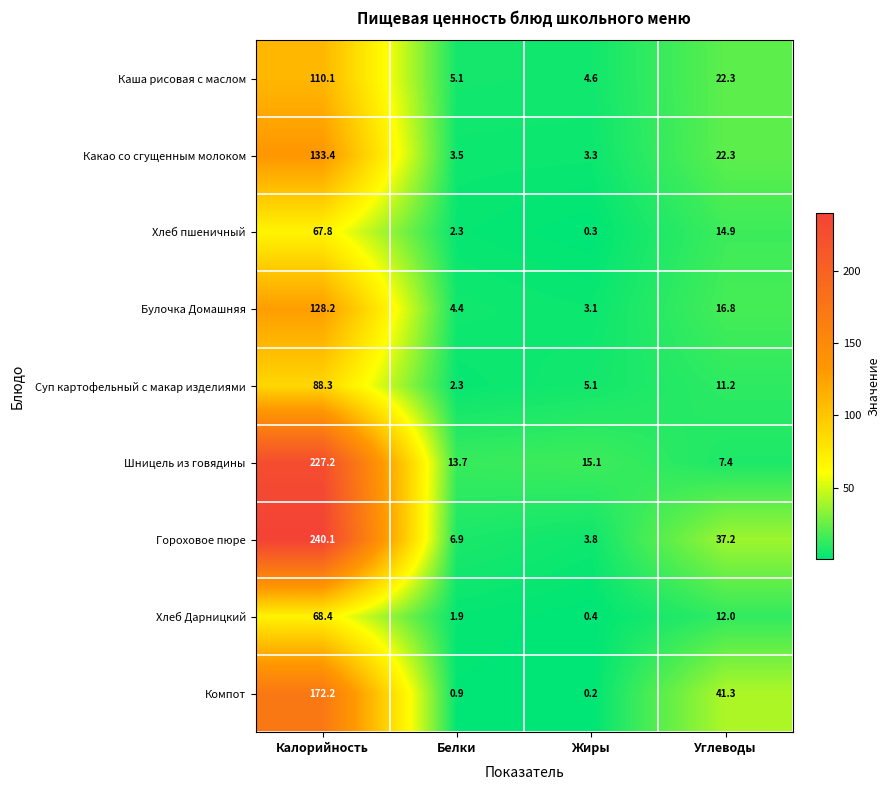

What is the difference between the maximum and minimum values in the Шницель из говядины series?

219.8